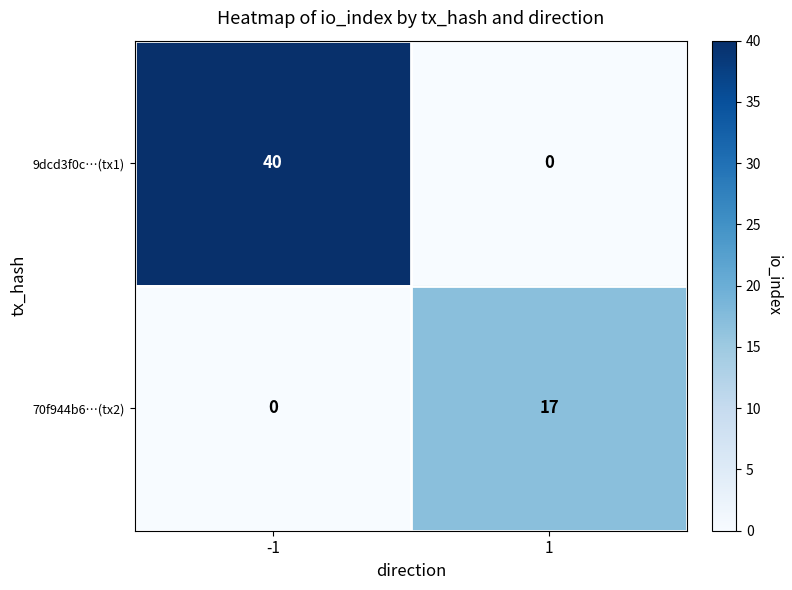

Reading right to left, list all the values displayed in this chart.

9dcd3f0c…(tx1): 0	40
70f944b6…(tx2): 17	0